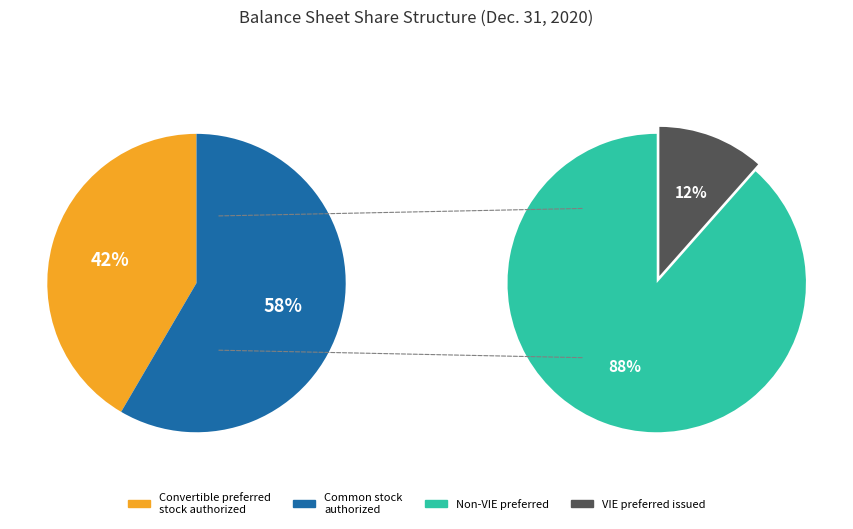

True or false: Common stock, authorized (in shares) accounts for 44% of the total.

False